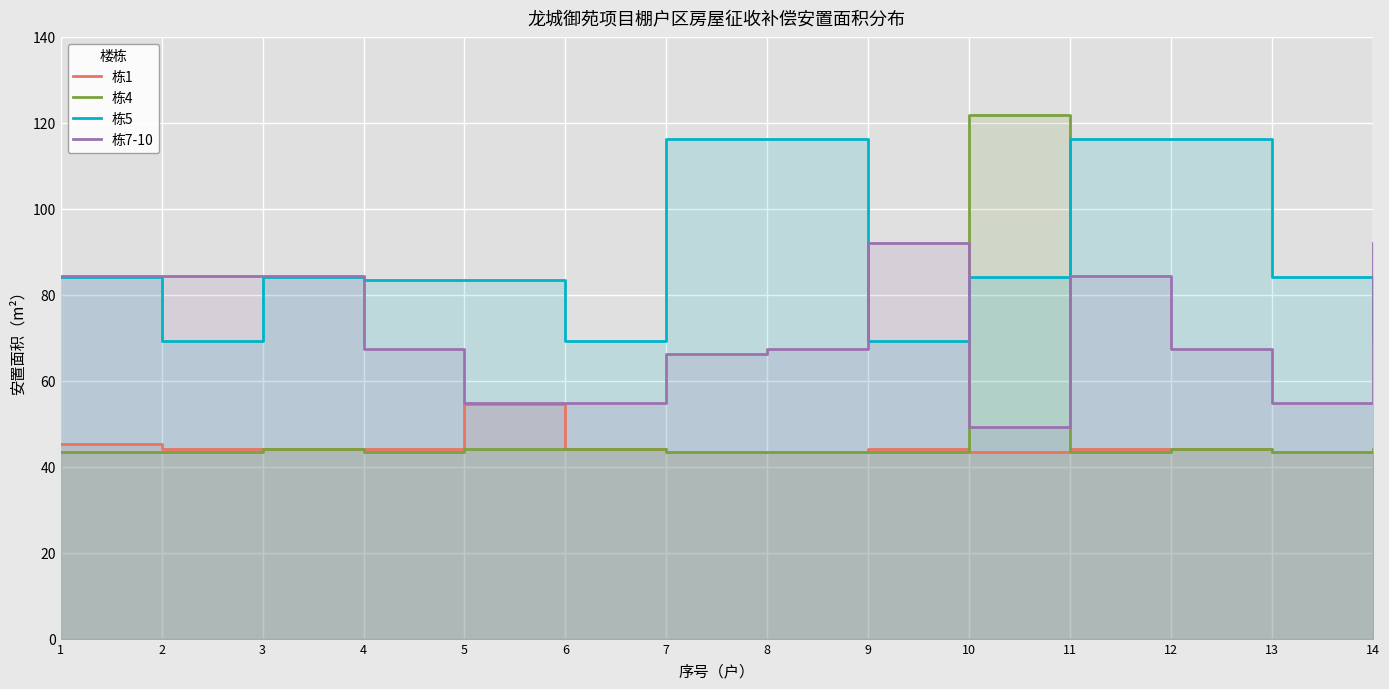

What is the sum of the 栋5 values at 6 and 7?

185.6